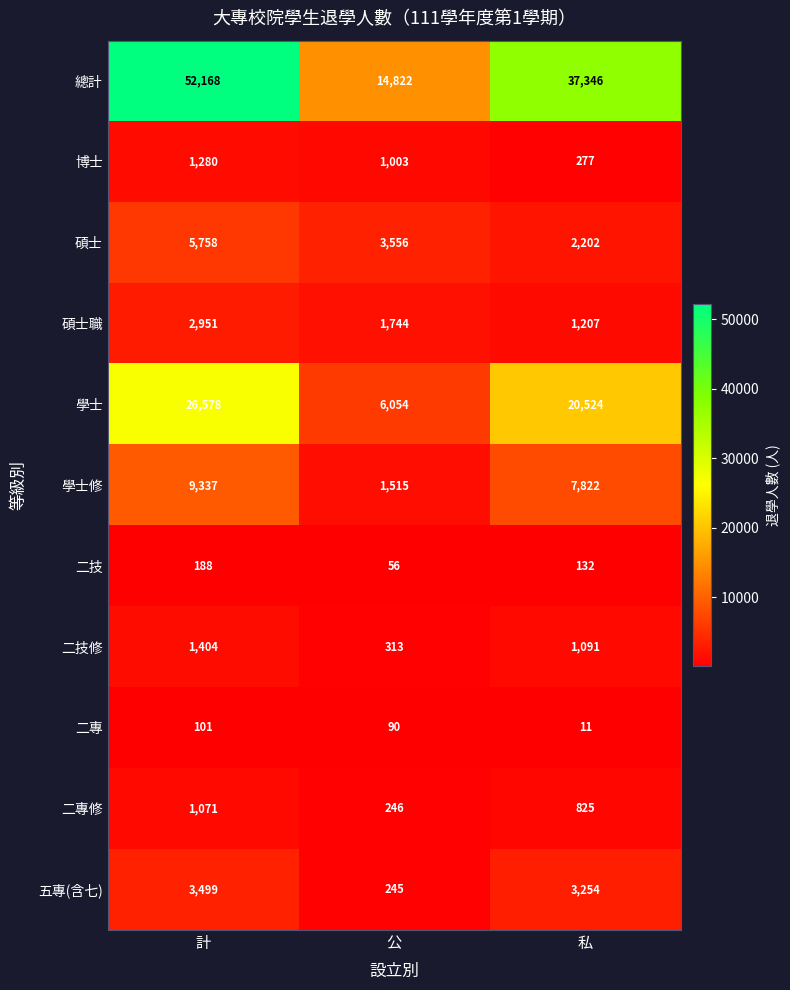

At how many categories does at least one series exceed 37873?

1